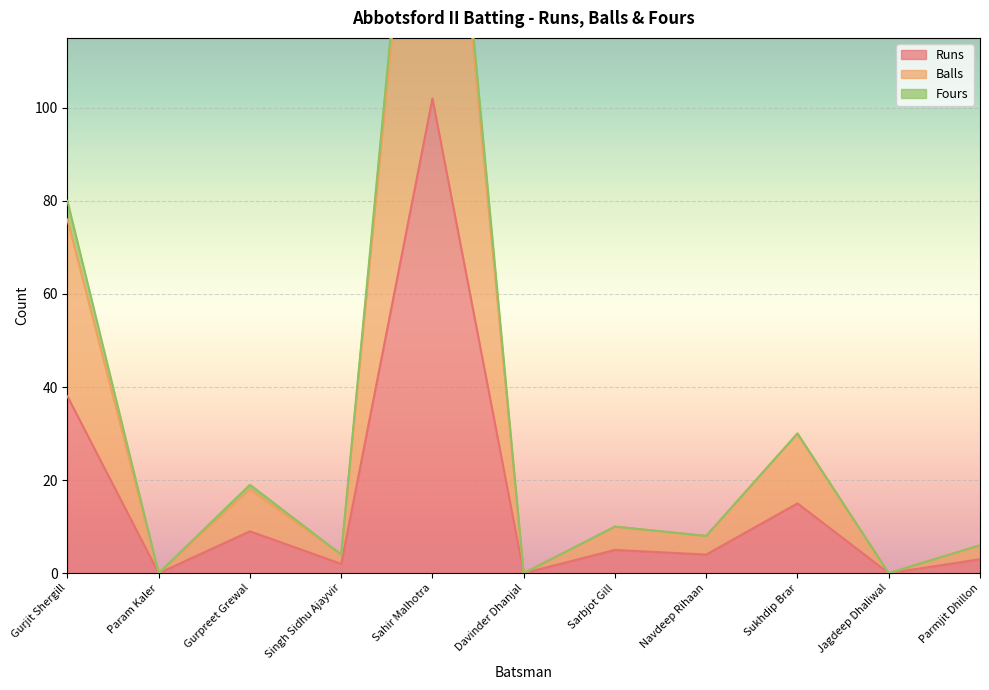

The value of Runs at Param Kaler is 0. True or false?

True